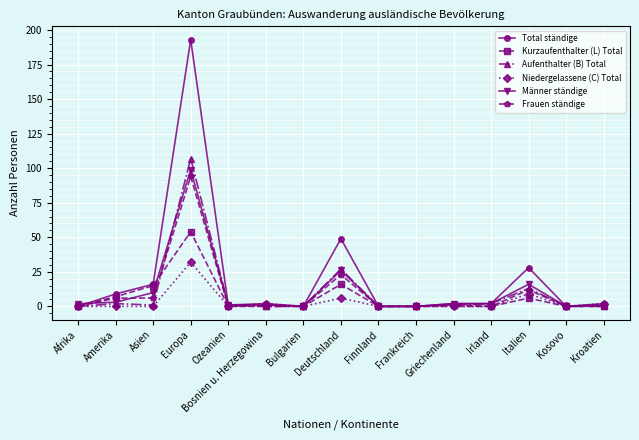

Is it true that Aufenthalter (B) Total equals 0 at Finnland?

True